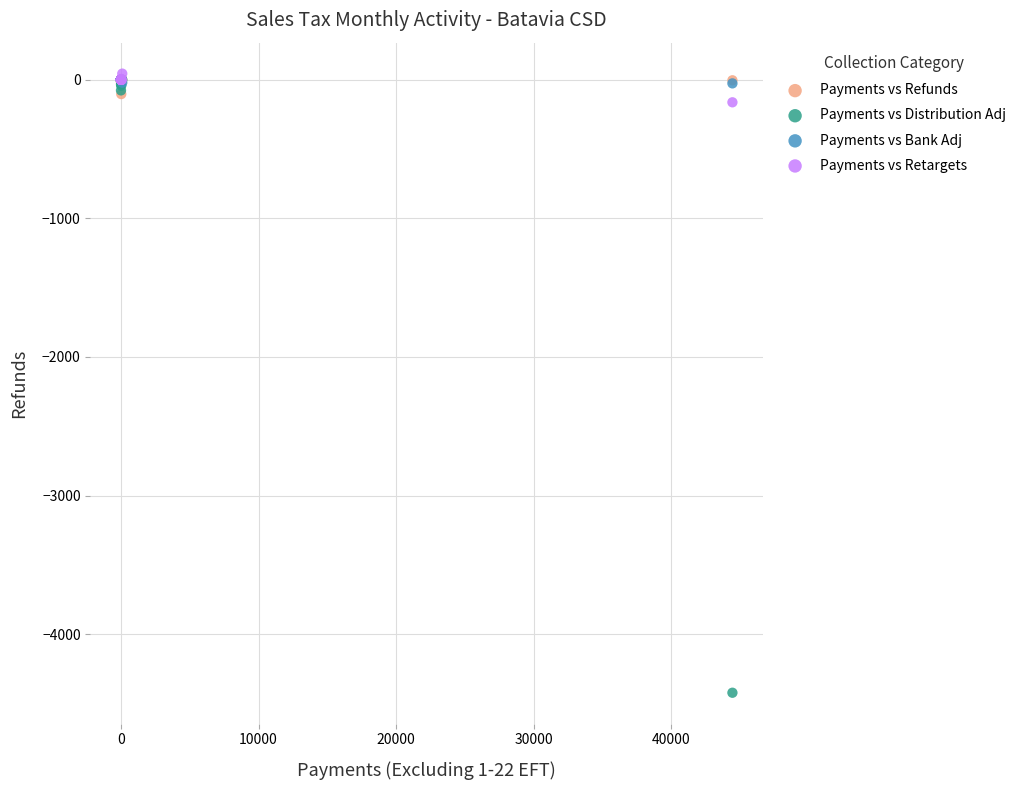

Across all series, what Y value is closest to -2189?

-162.7